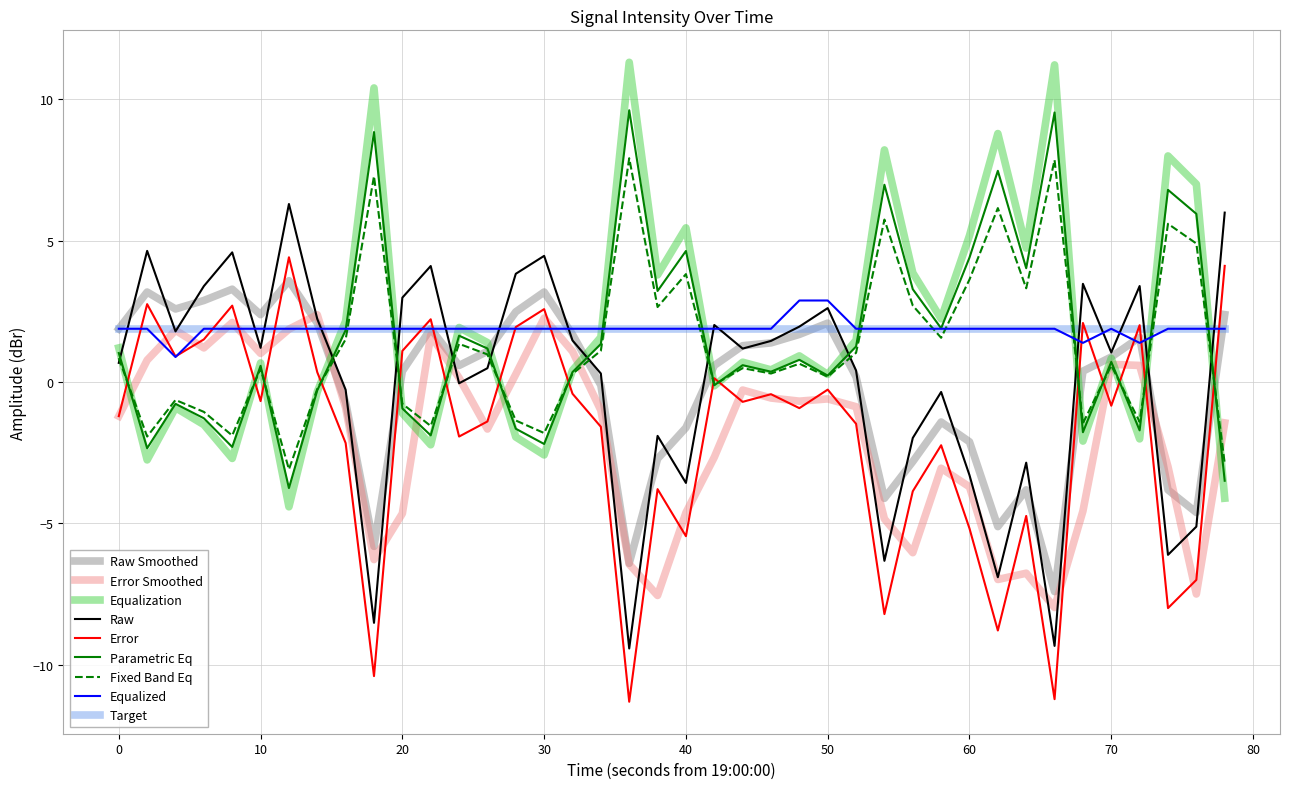

What is the minimum value shown in the chart?

-11.3